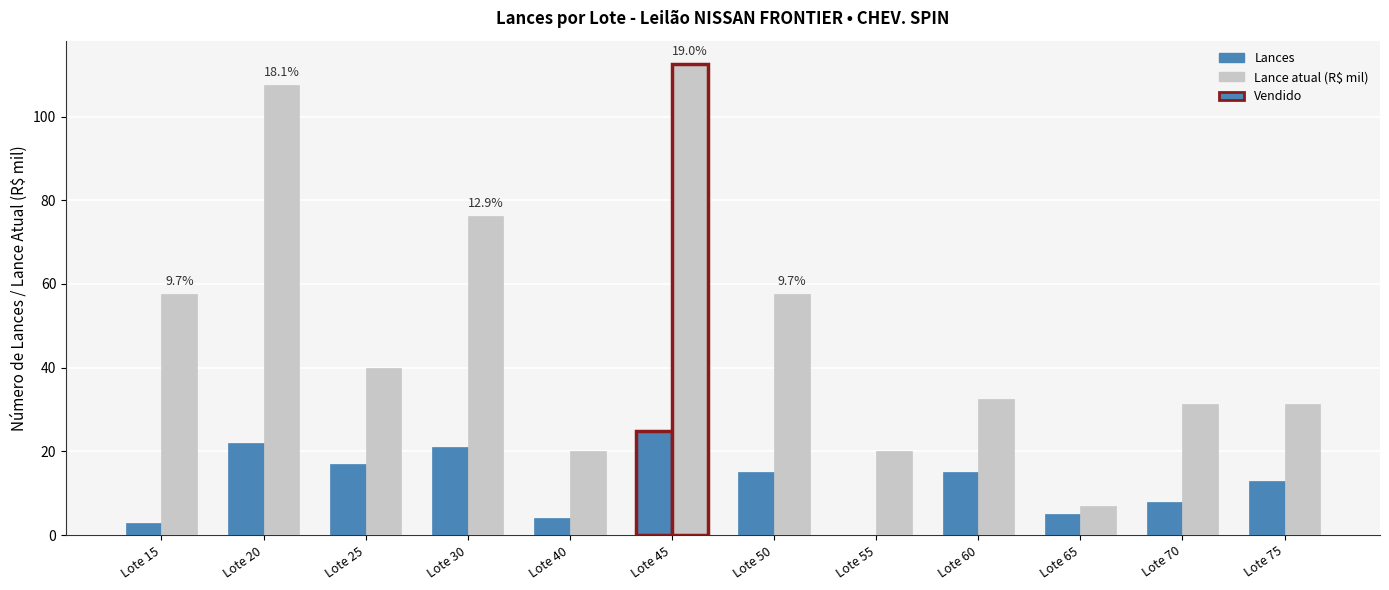

Is the value of Lance atual (R$ mil) at Lote 30 greater than the value of Lances at Lote 25?

Yes